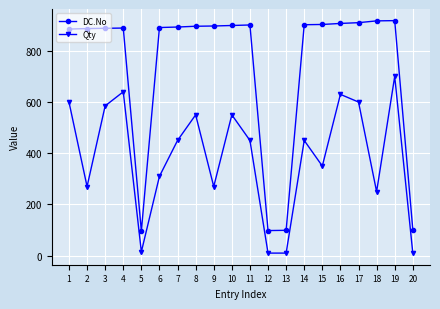

What are all the series names shown in the legend?

DC.No, Qty